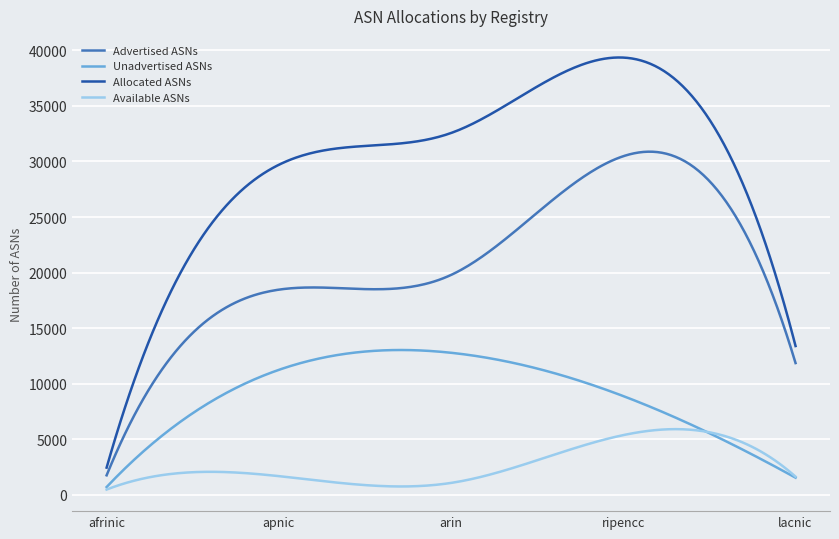

Which series has the largest total across all categories?

Allocated ASNs